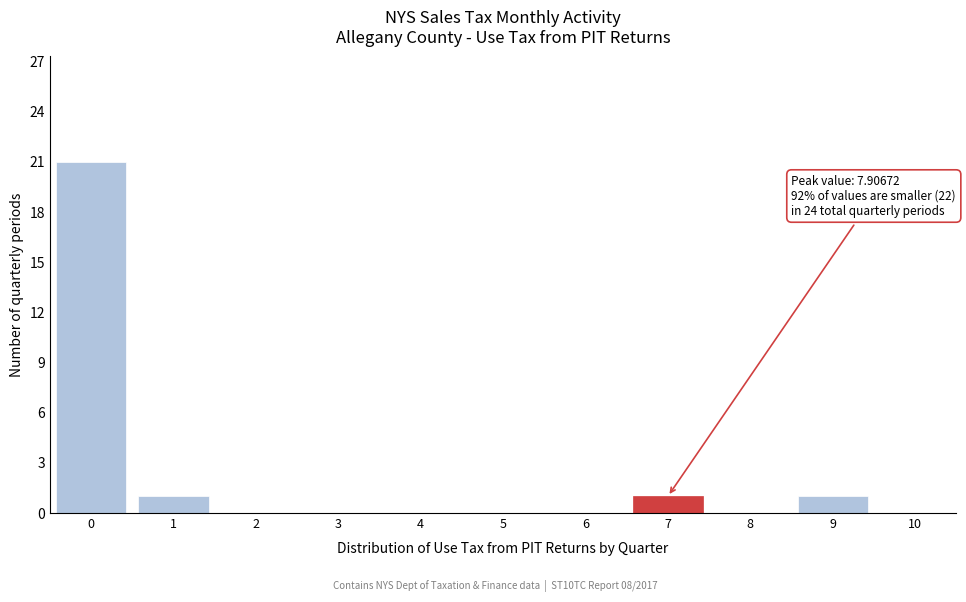

Reading left to right, what are all the values shown in this chart?

0=21	1=1	2=0	3=0	4=0	5=0	6=0	7=1	8=0	9=1	10=0